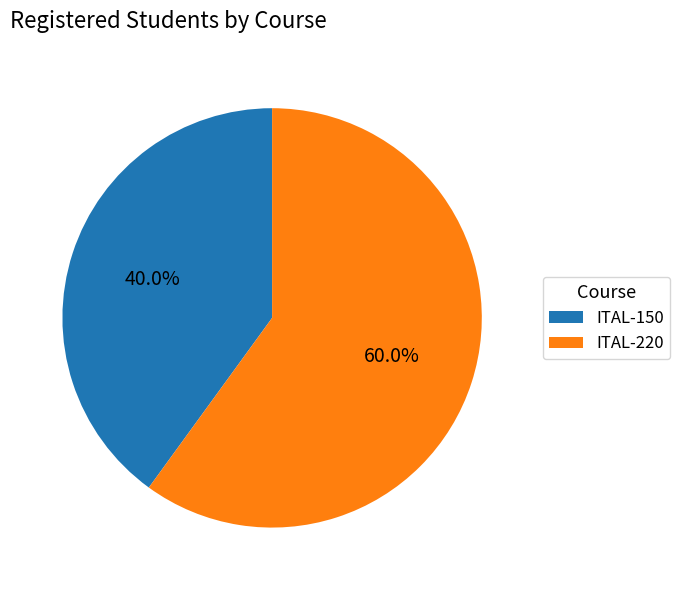

What is the ratio of the value at ITAL-150 to the value at ITAL-220?

0.7